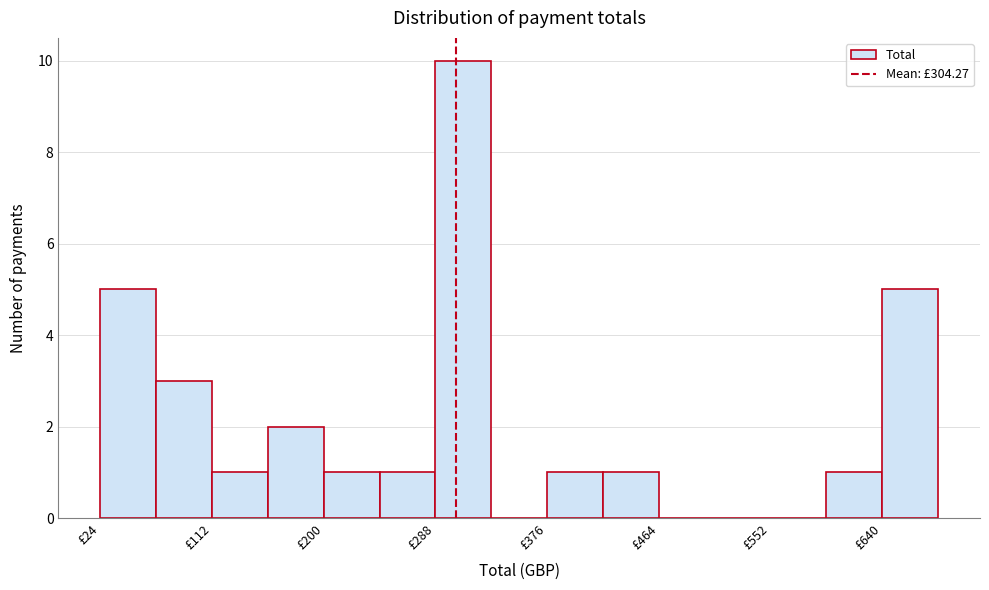

Reading left to right, transcribe this chart: for each bar, give the range it covers on the x-axis and its height. Neither the bar edges nor the heights are printed on the chart, so give them approximately, as read against the axes.

20 to 70: 5
70 to 110: 3
110 to 160: 1
160 to 200: 2
200 to 240: 1
240 to 290: 1
290 to 330: 10
330 to 380: 0
380 to 420: 1
420 to 460: 1
460 to 510: 0
510 to 550: 0
550 to 600: 0
600 to 640: 1
640 to 680: 5